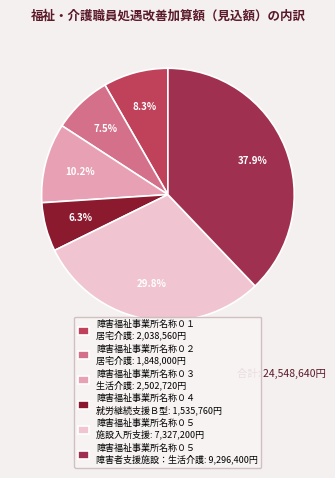

To the nearest percent, what is the difference between the largest and smallest slice percentages?

32%